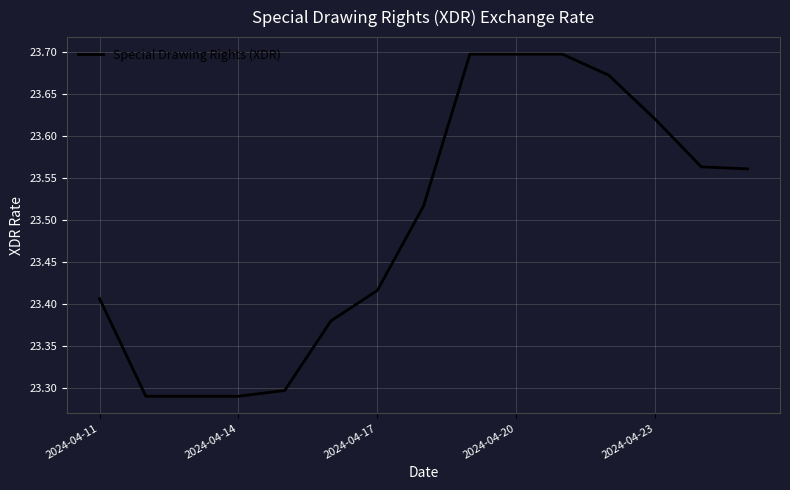

Does the chart display data point markers on the line(s)?

No